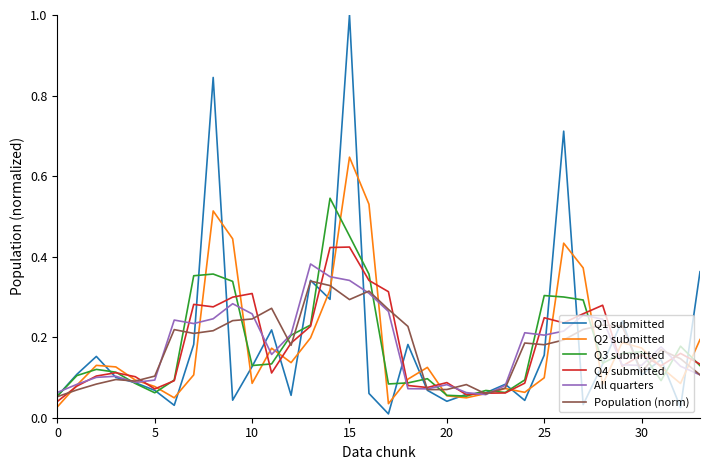

True or false: Q3 submitted has more than 1 points higher than both neighbors.

True